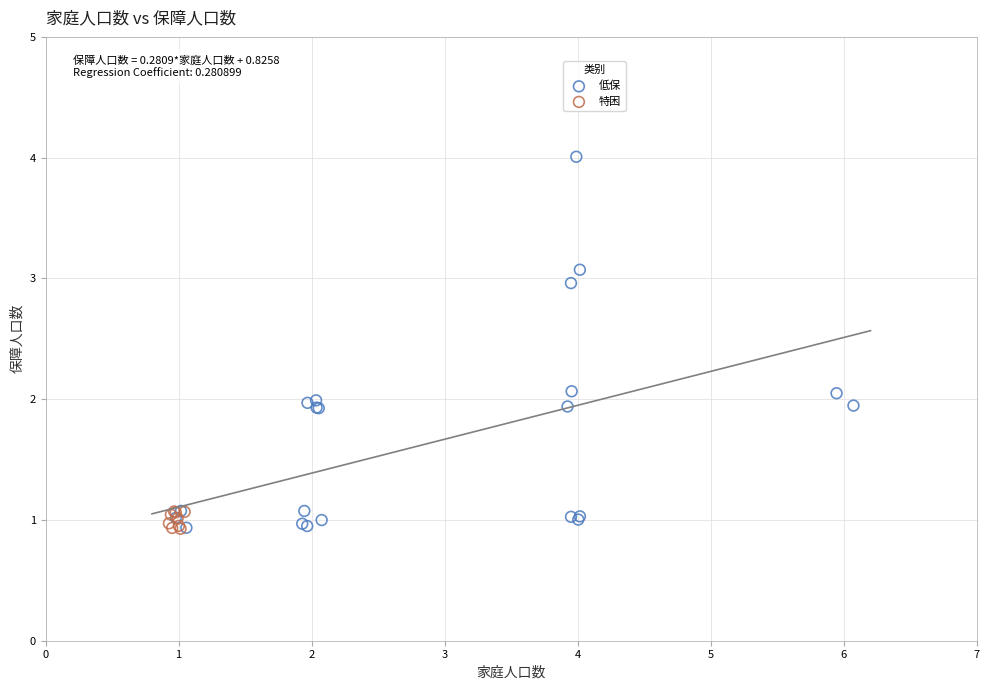

Which series has the largest Y range (max minus min)?

低保